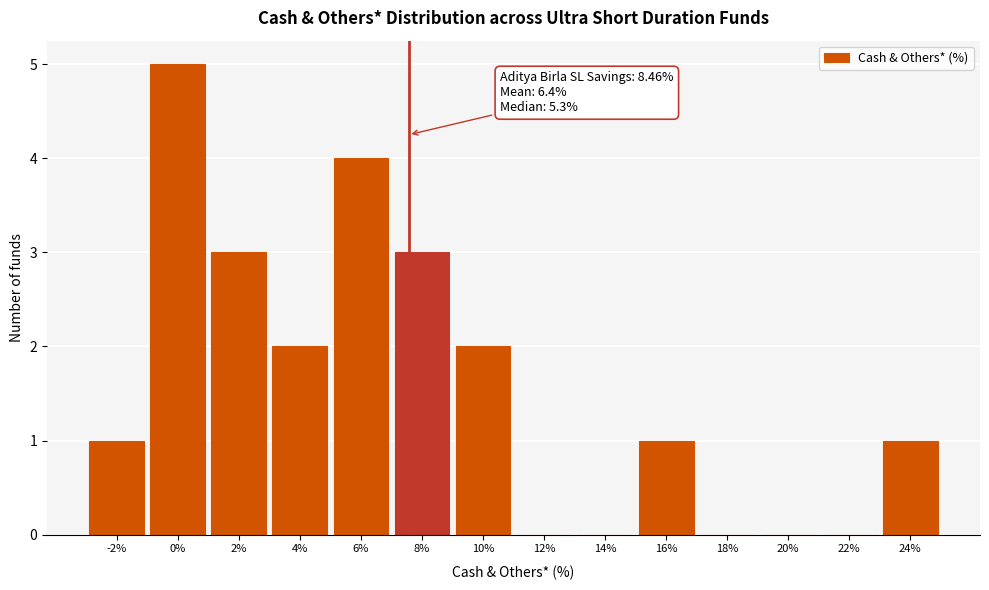

Reading right to left, list all the values displayed in this chart.

24%=1	22%=0	20%=0	18%=0	16%=1	14%=0	12%=0	10%=2	8%=3	6%=4	4%=2	2%=3	0%=5	-2%=1